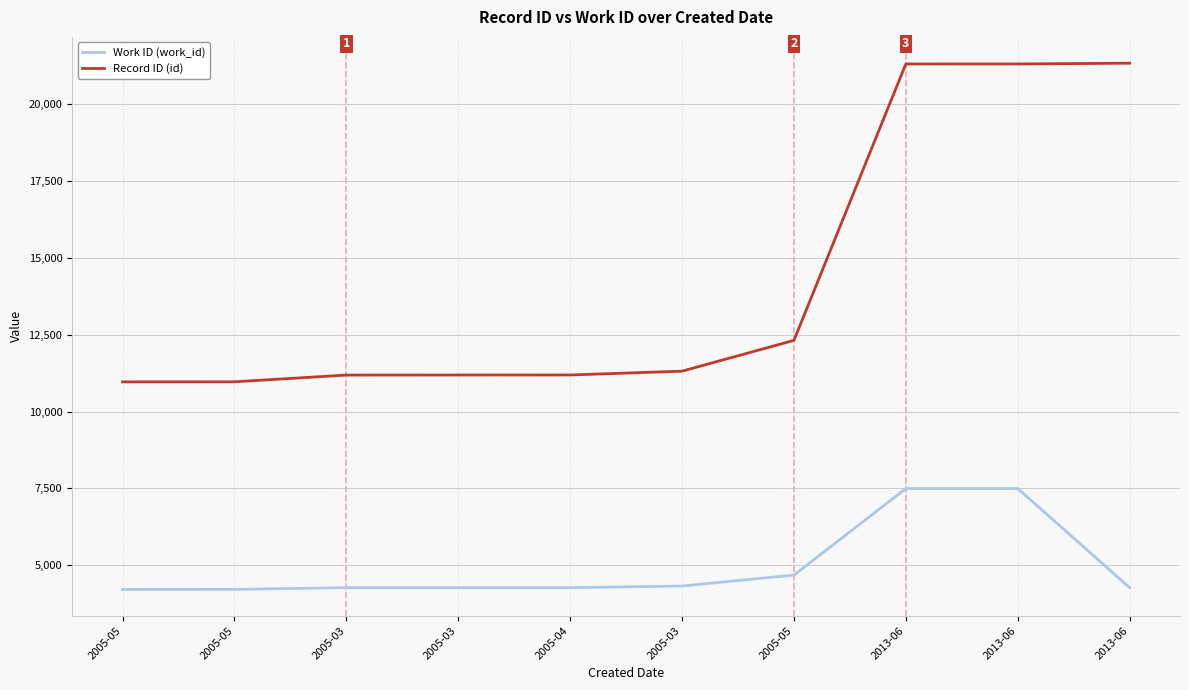

At how many categories does at least one series exceed 19696?

3